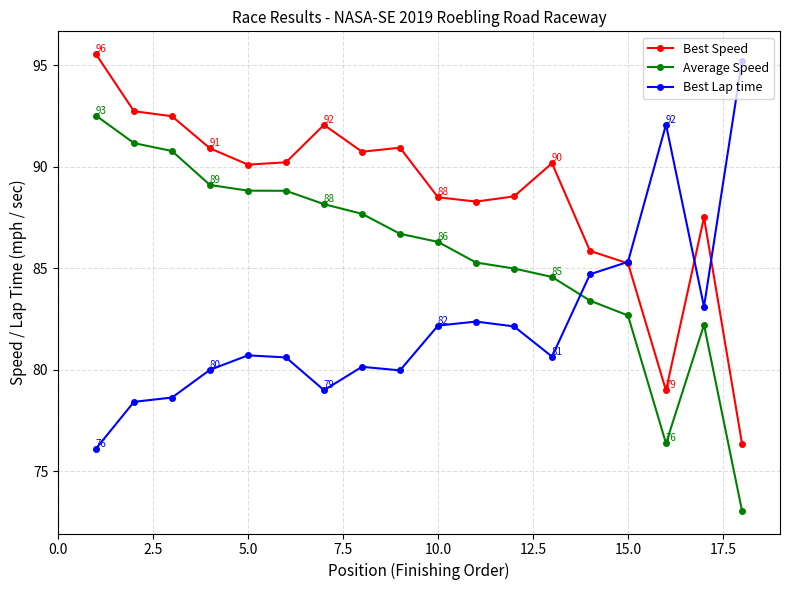

List the series in order of their overall mean, lowest first.

Best Lap time, Average Speed, Best Speed